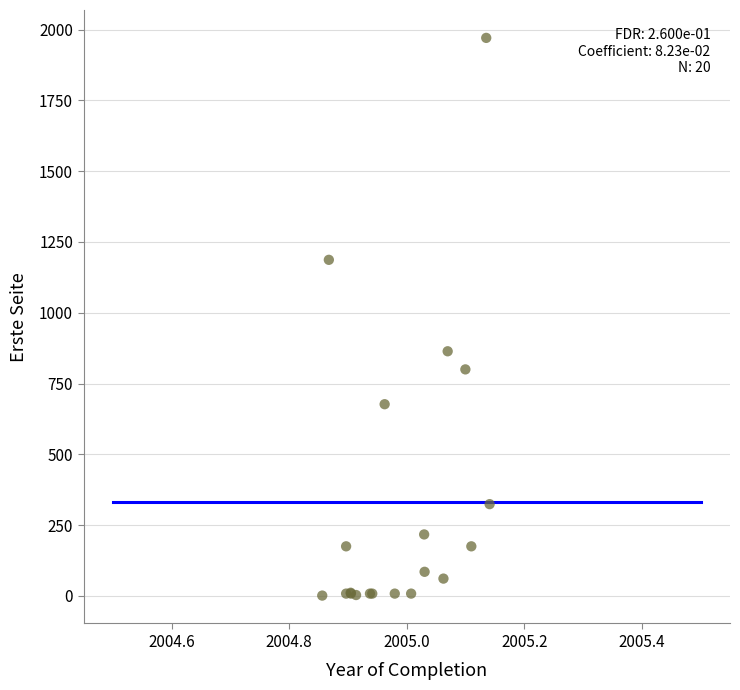

What Y value in the scatter plot is closest to 986?

864